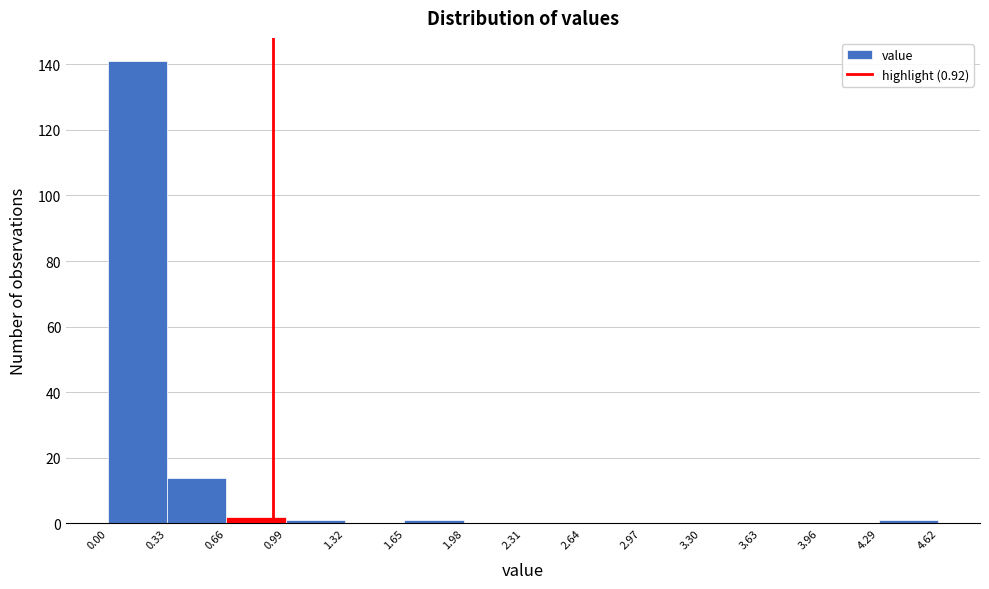

Over which range of the x-axis is the bar tallest?

0.00 to 0.33